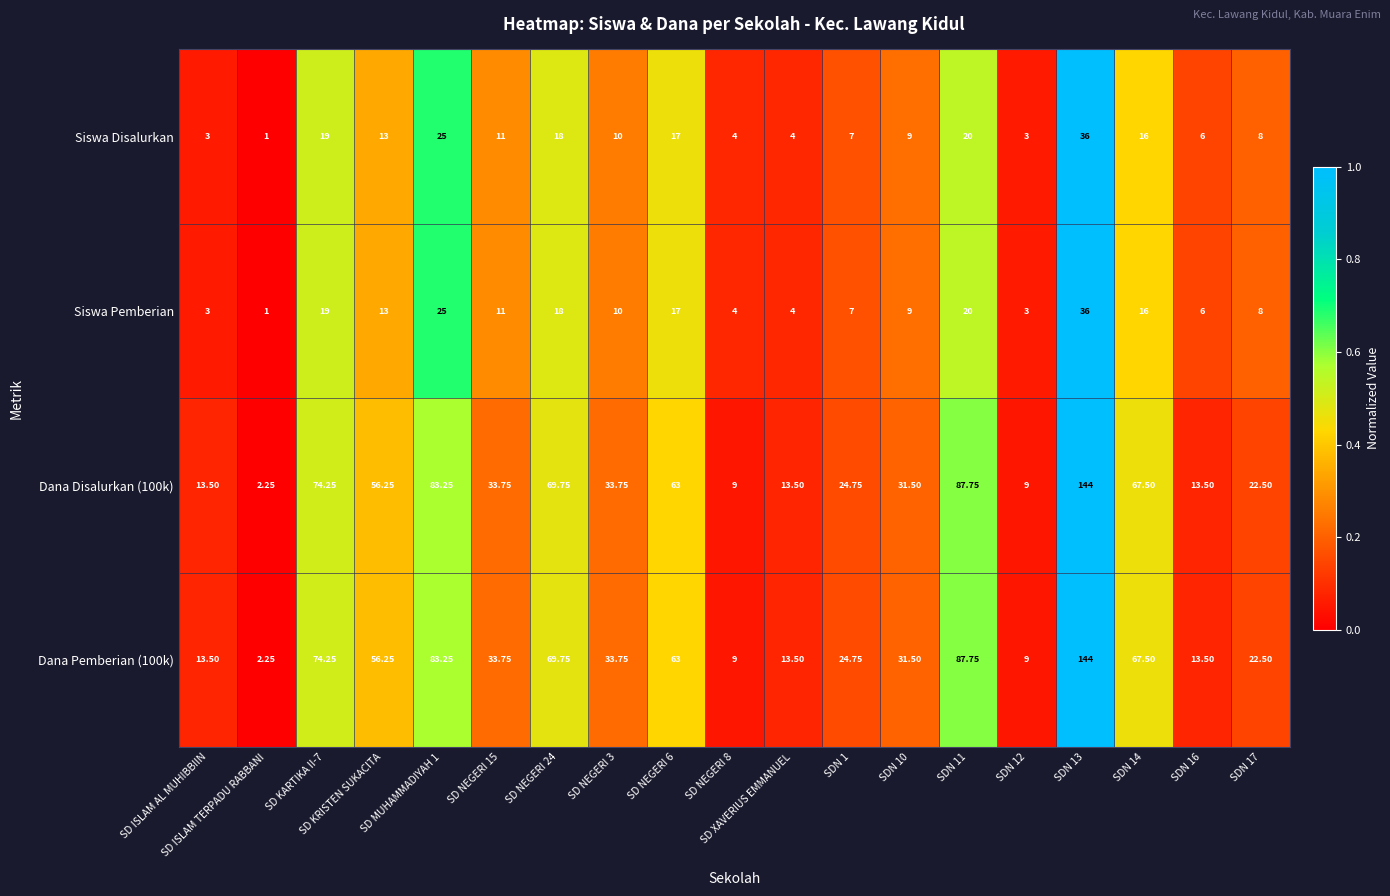

Which category has the lowest value across all series?

SD ISLAM TERPADU RABBANI